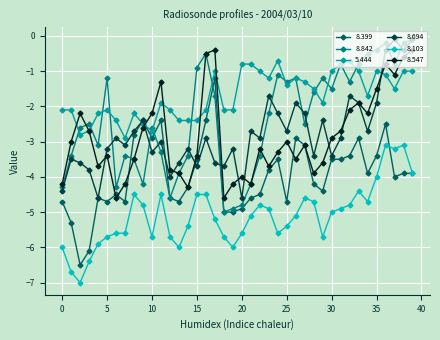

What is the minimum value shown in the chart?

-7.0